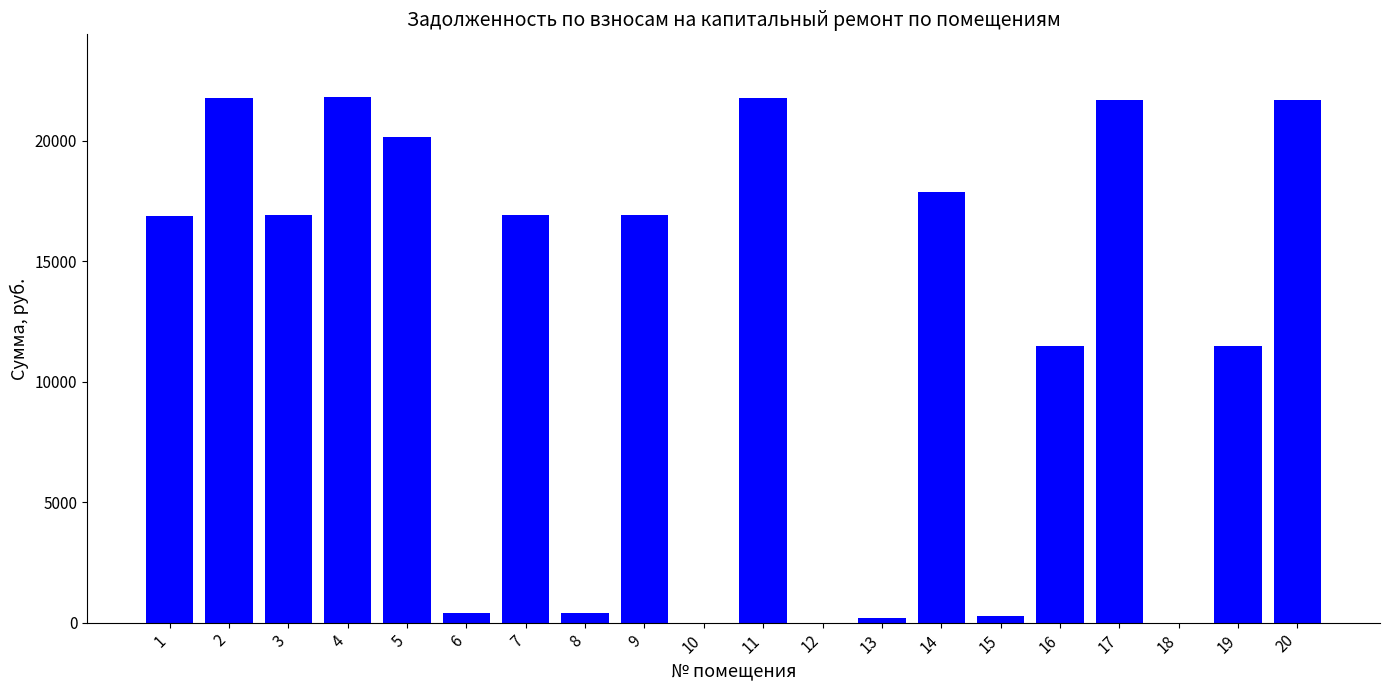

What is the greatest value displayed?

21796.8